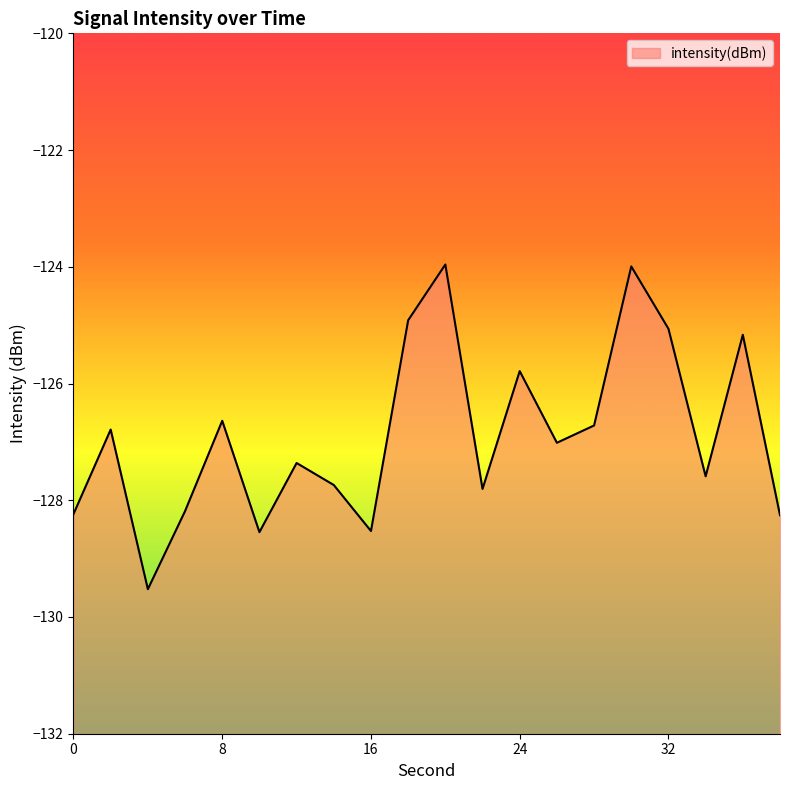

Which category has the lowest value across all series?

4